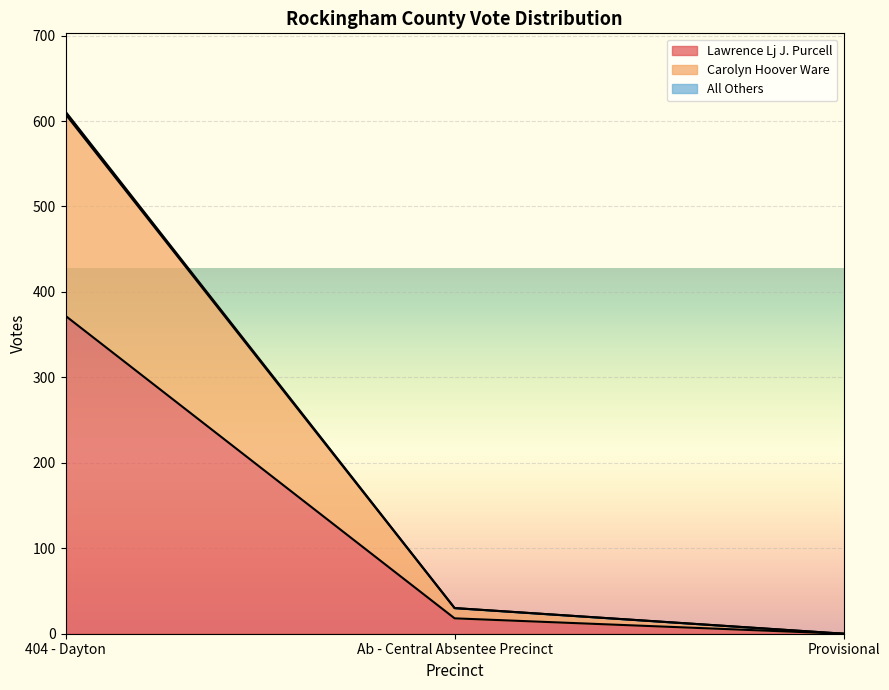

Which category has the highest value across all series?

404 - Dayton